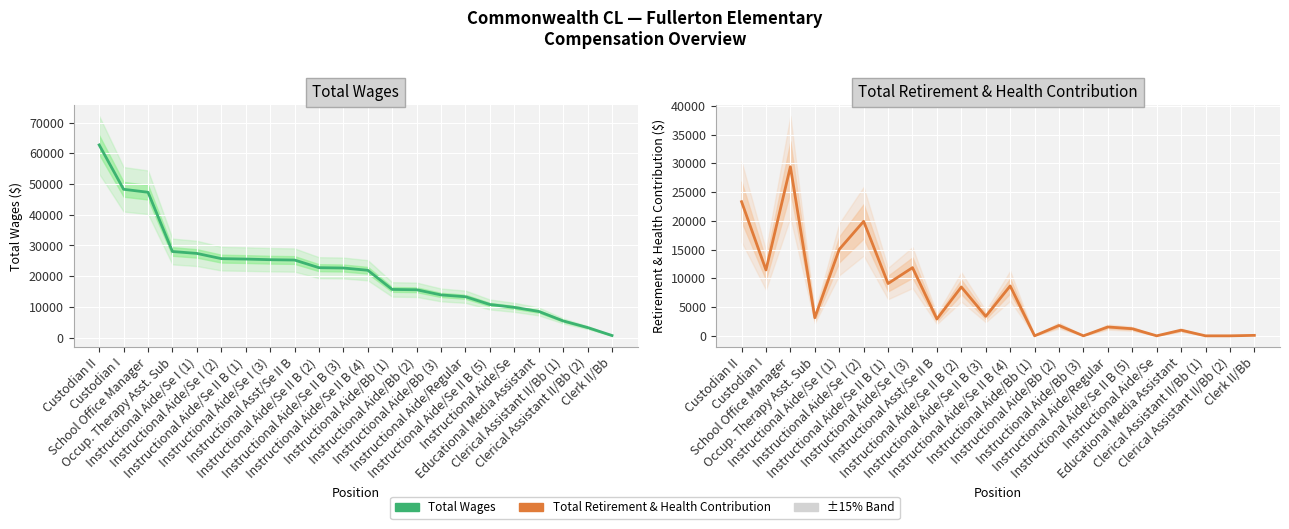

Which series has the largest range (max minus min)?

Total Wages